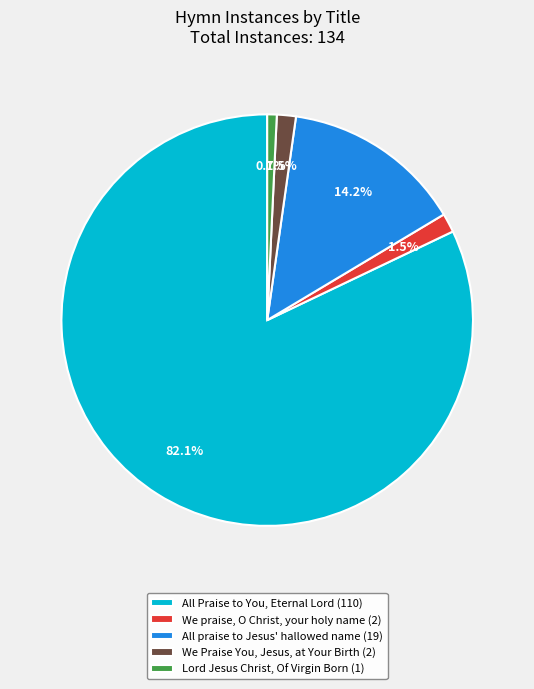

How many slices are in this pie chart?

5